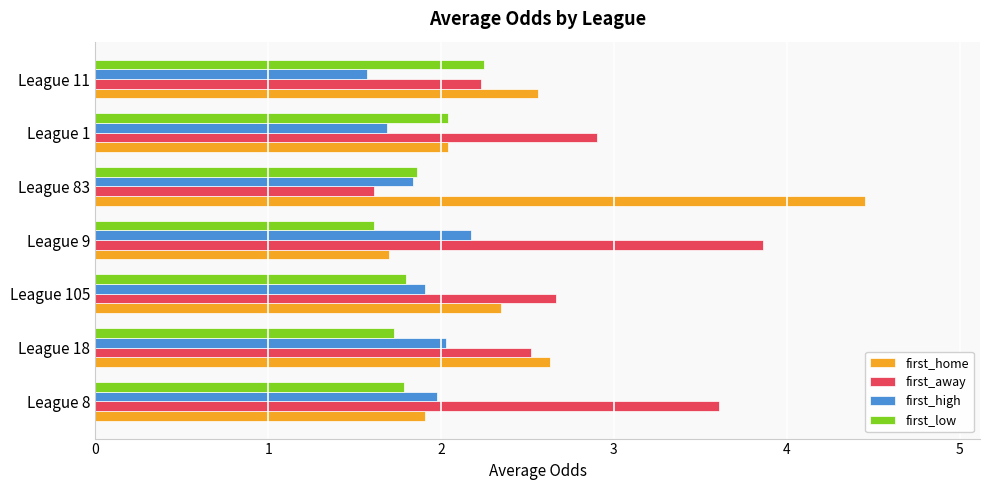

At which label is first_low closest to 1?

League 9